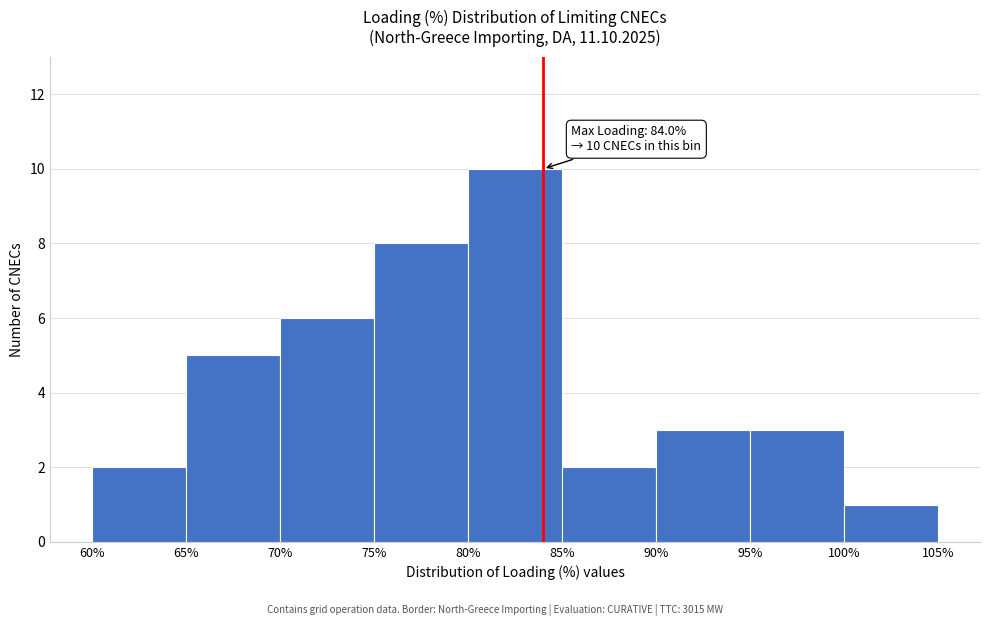

Which range on the x-axis has the tallest bar?

80% to 85%